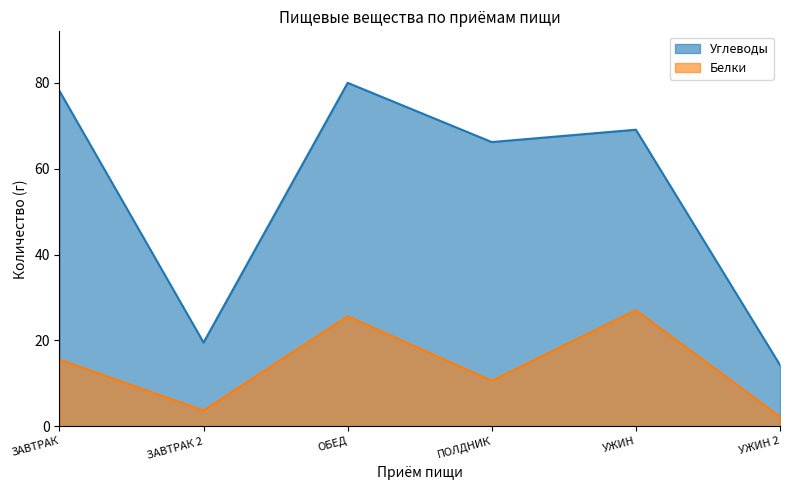

Where is the first local maximum for Белки?

ОБЕД